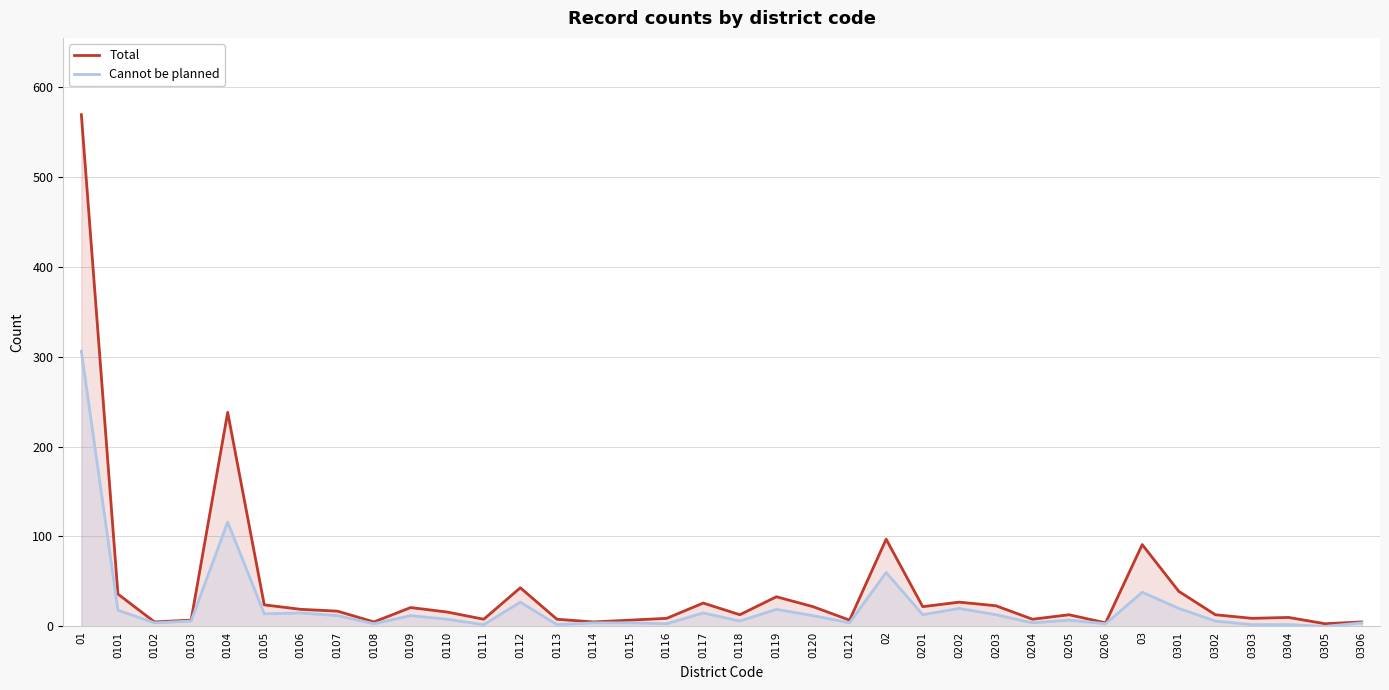

What is the average value of the Total series?

42